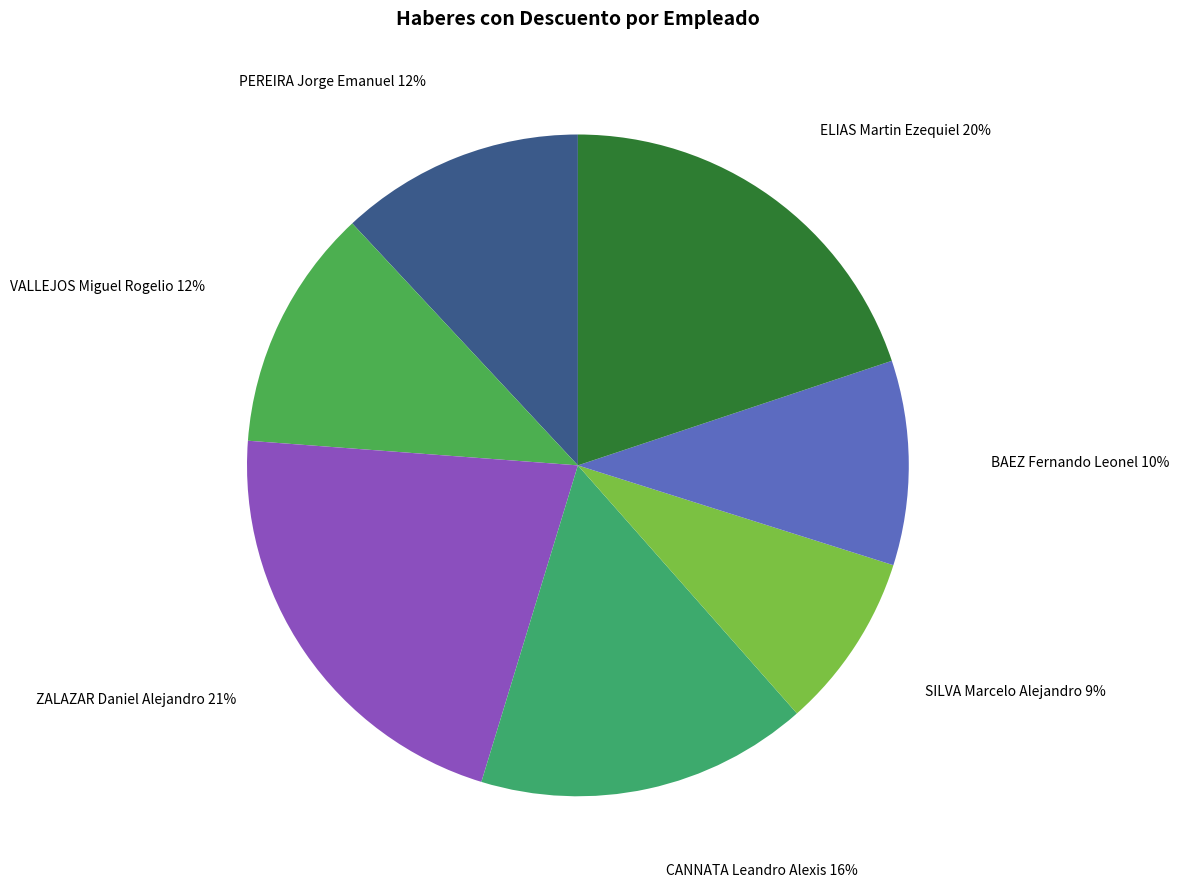

Approximately how many times larger is the value at CANNATA Leandro Alexis compared to ZALAZAR Daniel Alejandro?

0.8